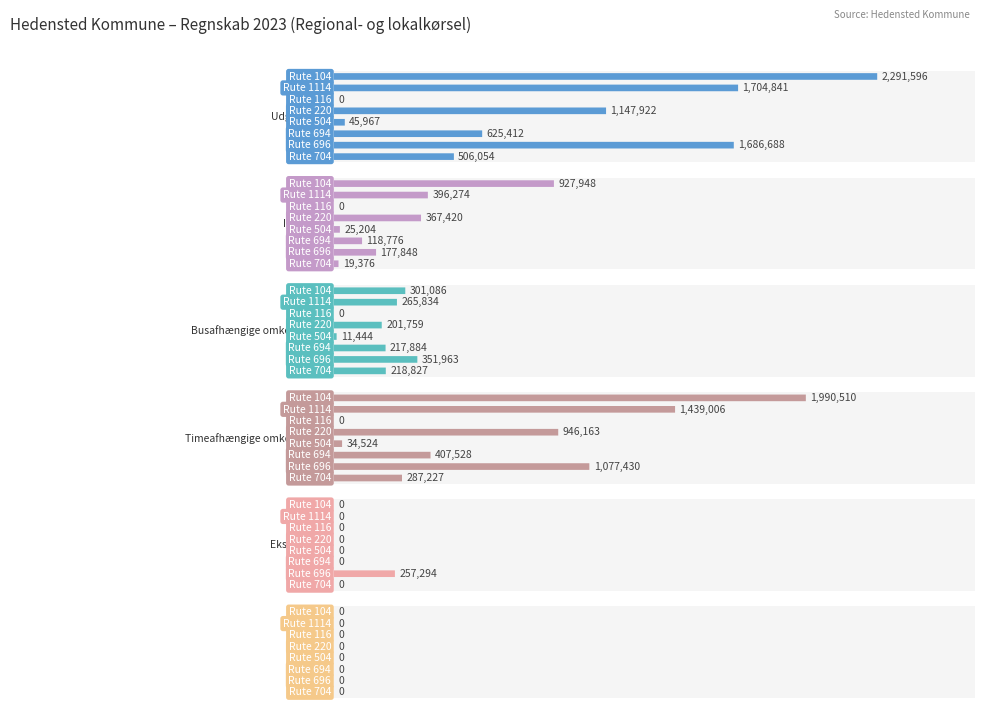

What value does the Timeafhængige omkostninger series have at 694?

407528.0